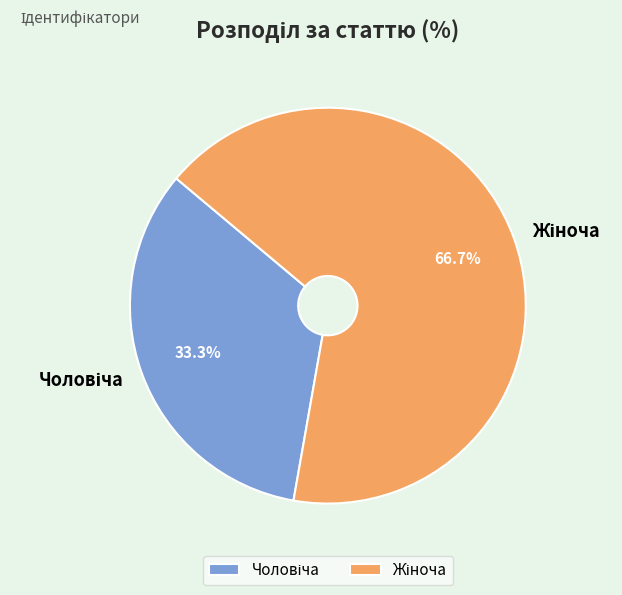

Is there any slice that represents more than half of the pie?

Yes